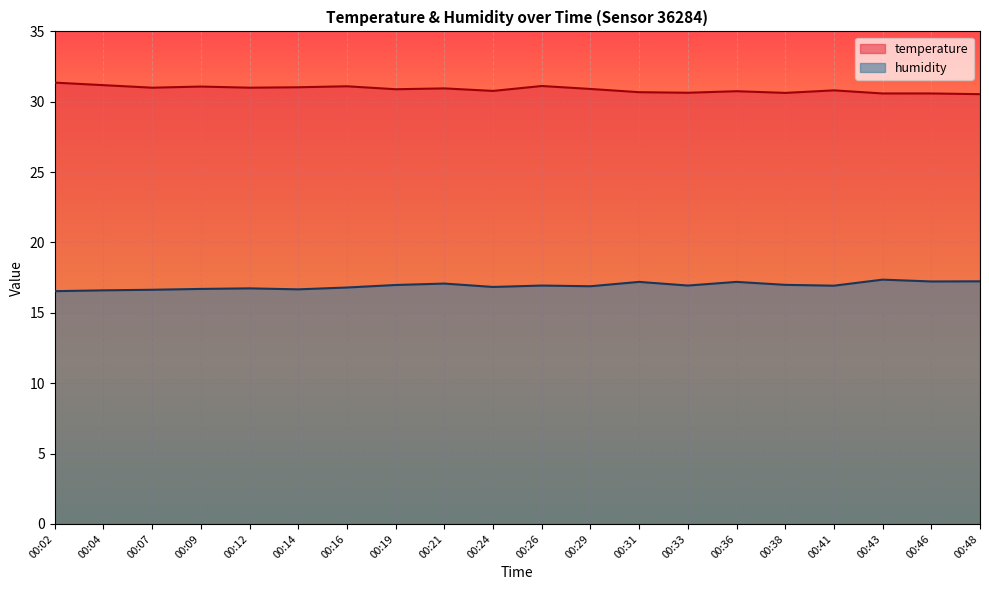

Which category has the lowest value in the temperature series?

00:48